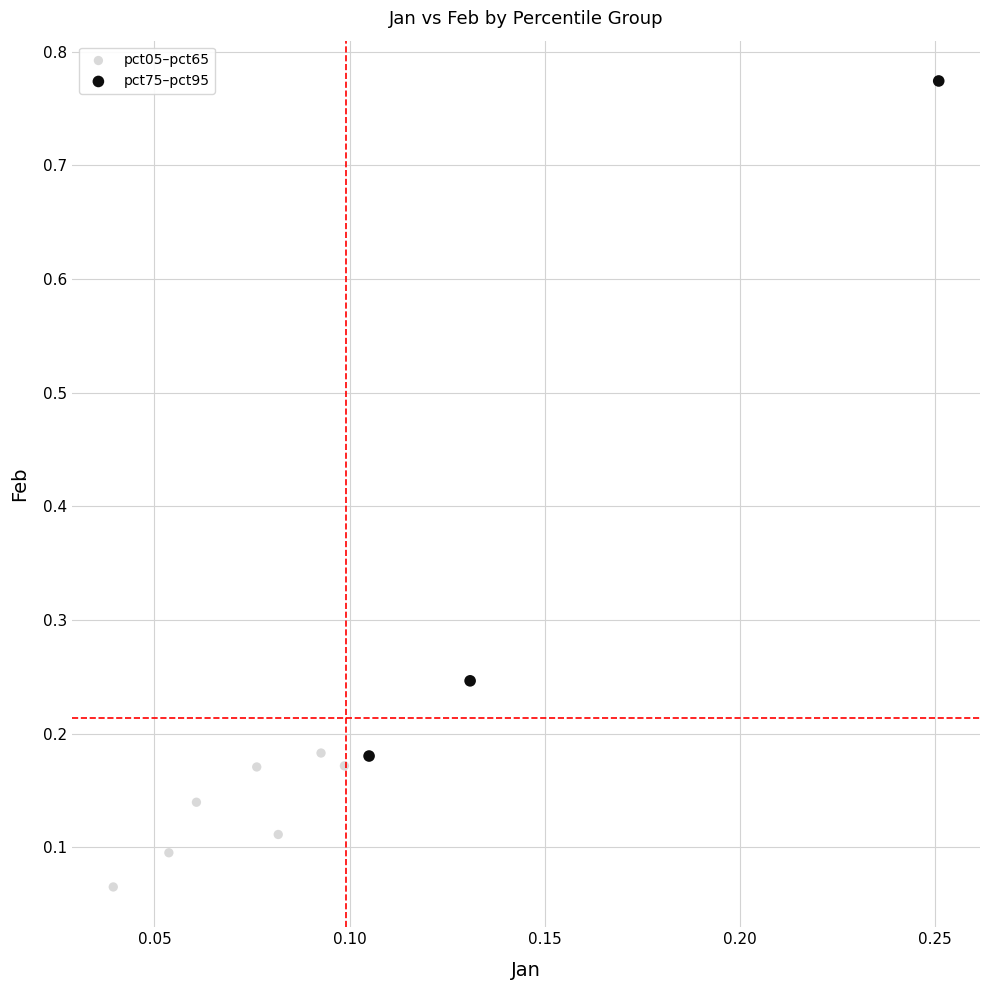

Which series contains the lowest Y value?

pct05–pct65